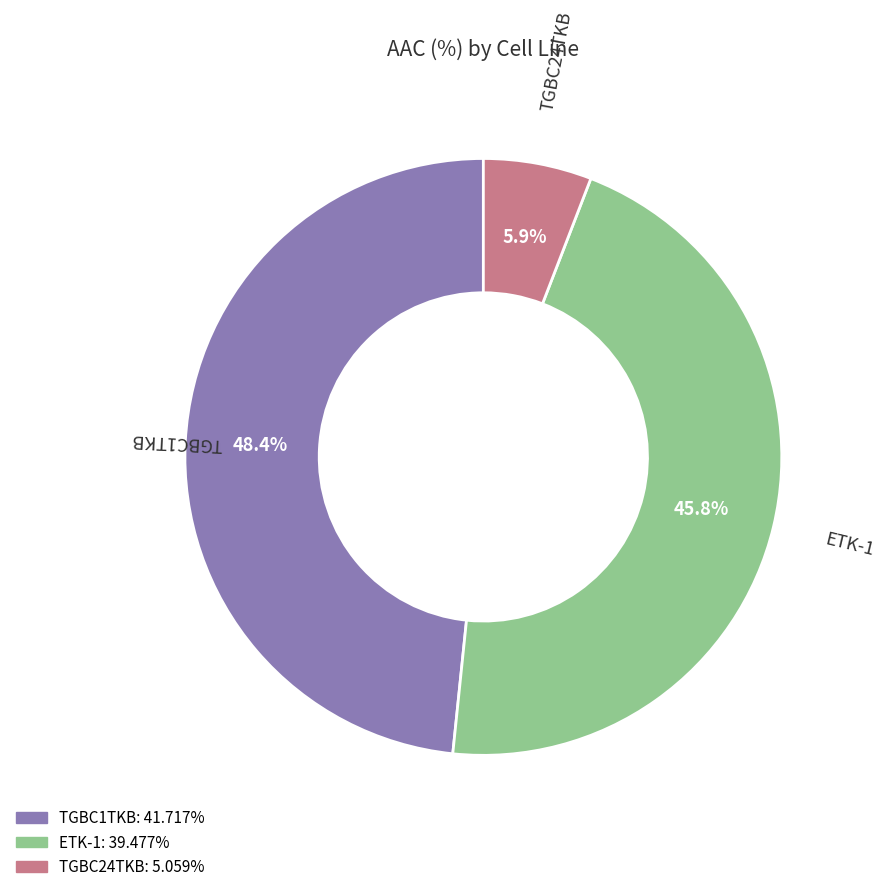

Is there any slice that represents more than half of the pie?

No